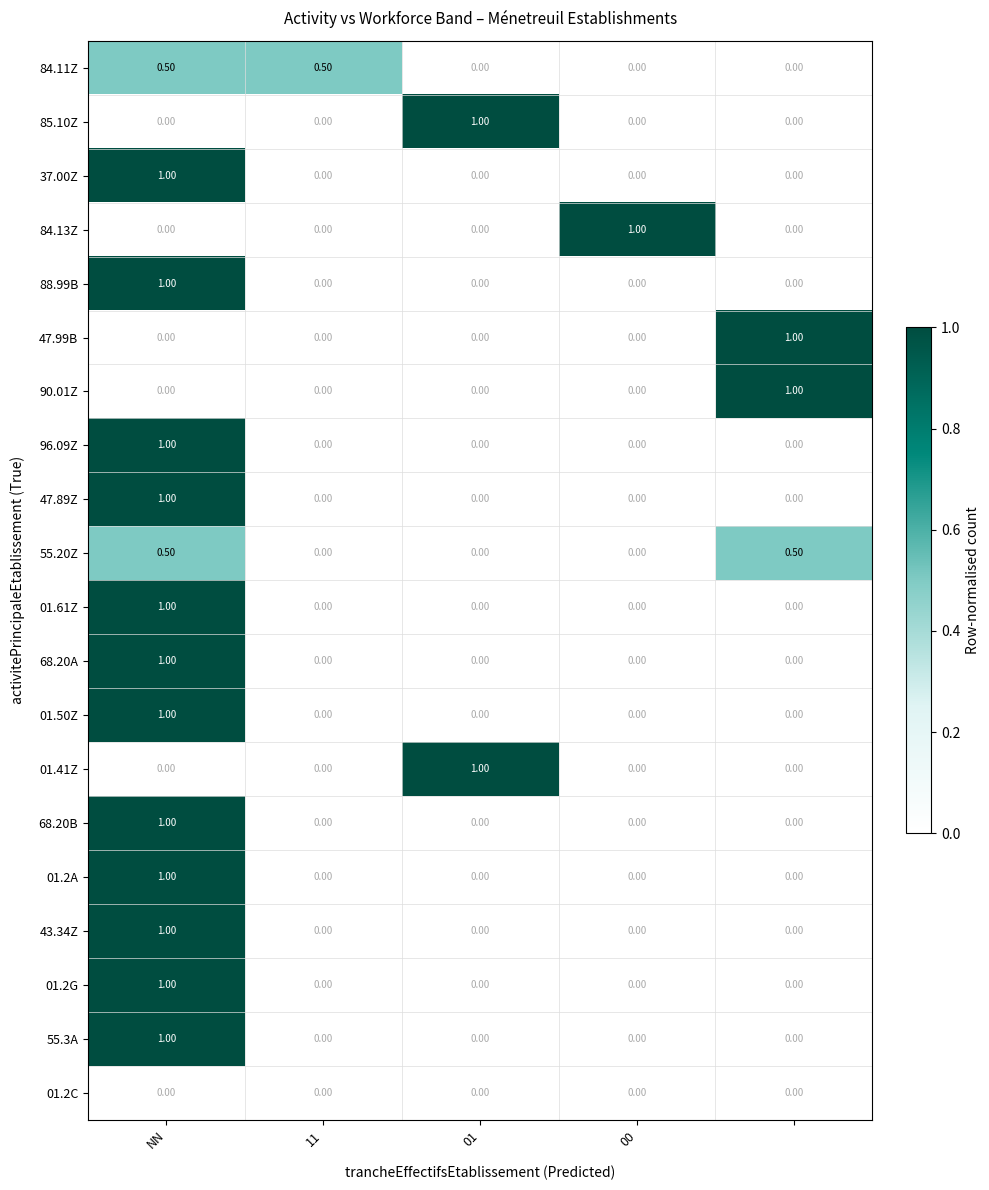

What is the sum of all 68.20A values?

1.0